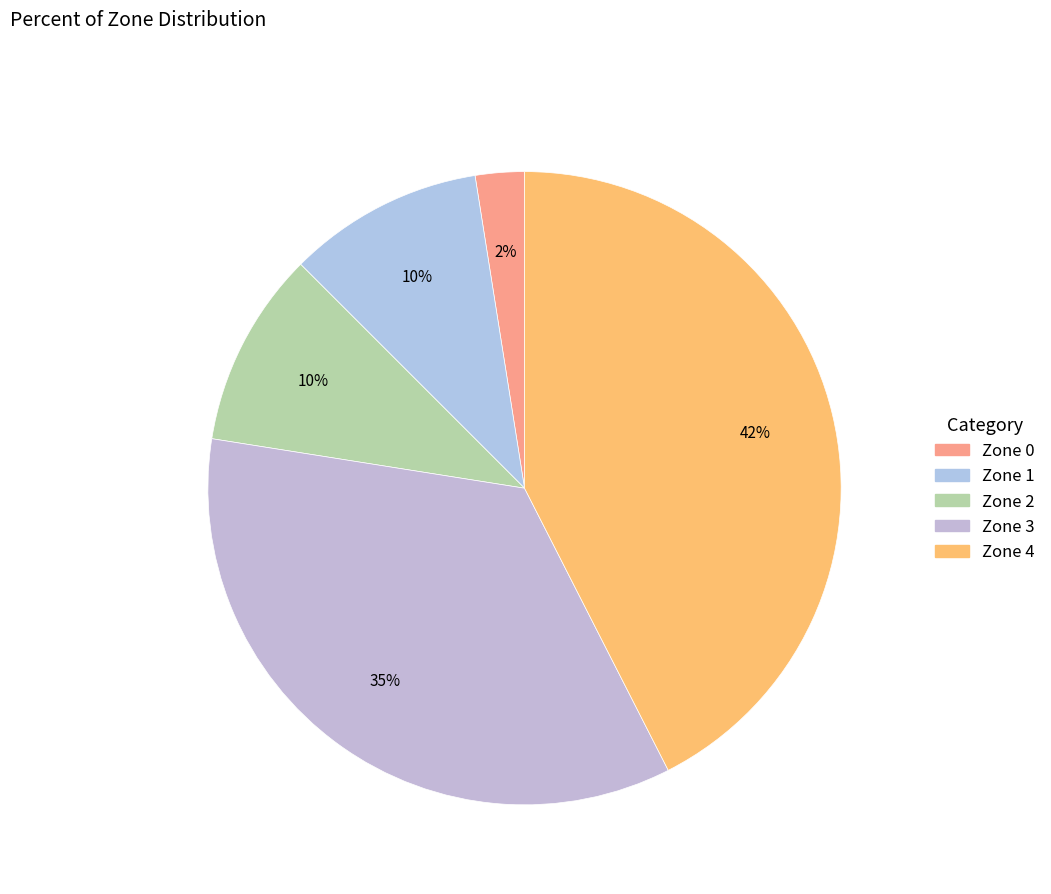

Does any single category account for the majority?

No